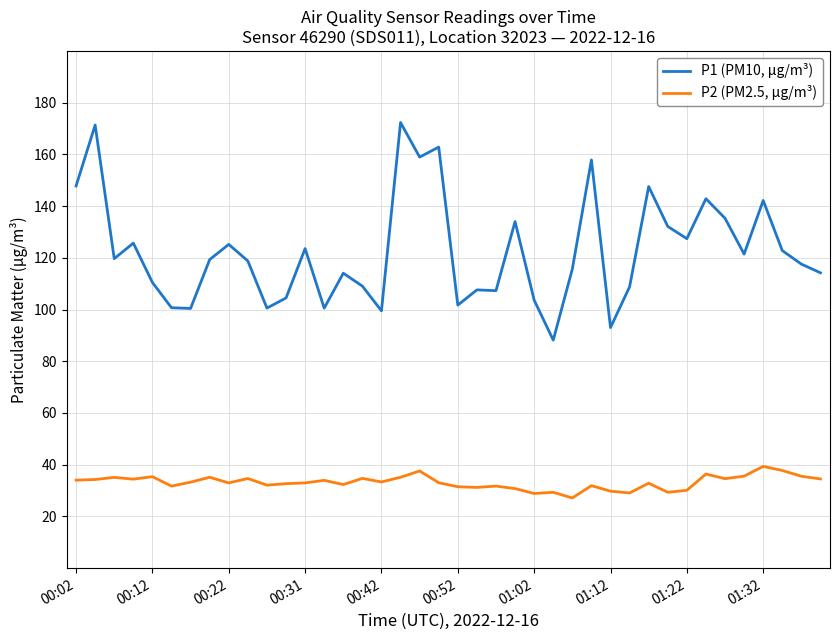

True or false: P1 (PM10, μg/m³) and P2 (PM2.5, μg/m³) intersect in this chart.

False